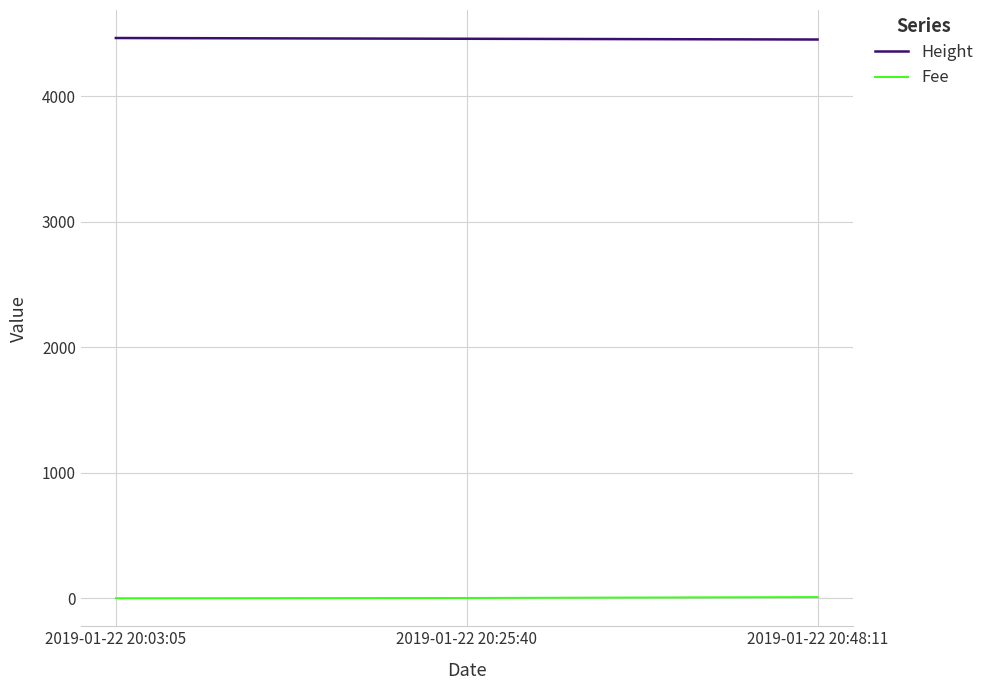

The value of Height at 2019-01-22 20:25:40 is 6860.5. True or false?

False